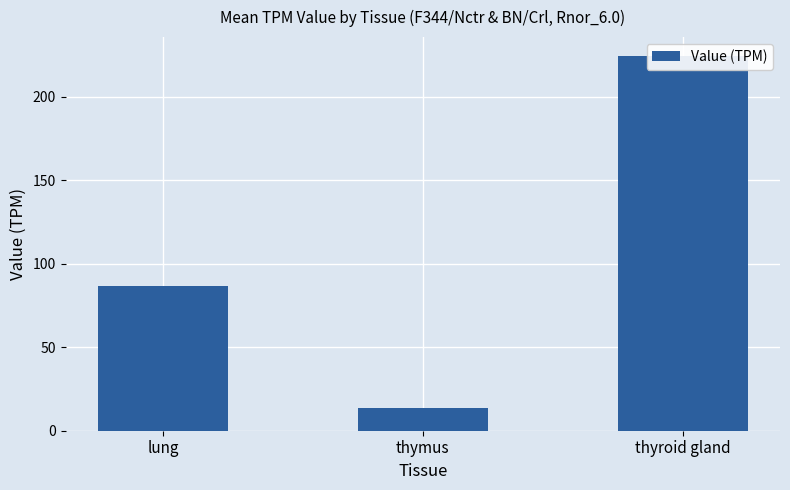

Count the number of values greater than 86.

2